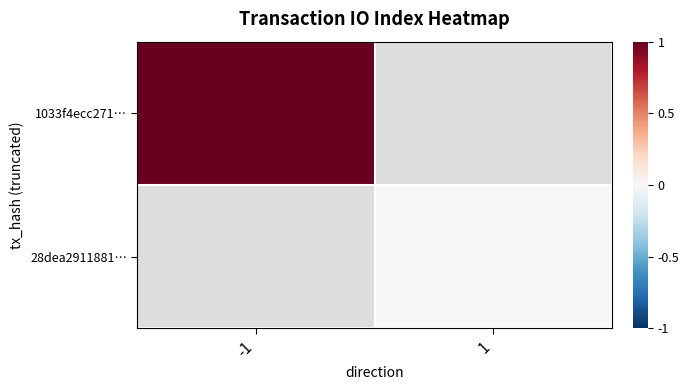

Is the value of 1033f4ecc271… at 1 greater than the value of 28dea2911881… at 1?

No